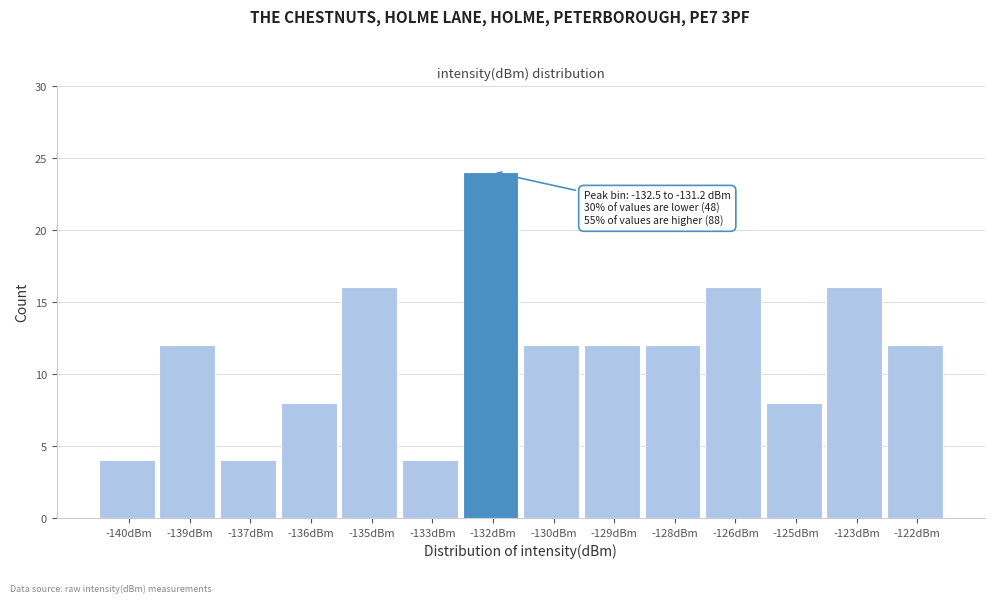

Reading right to left, what are all the values shown in this chart?

12	16	8	16	12	12	12	24	4	16	8	4	12	4